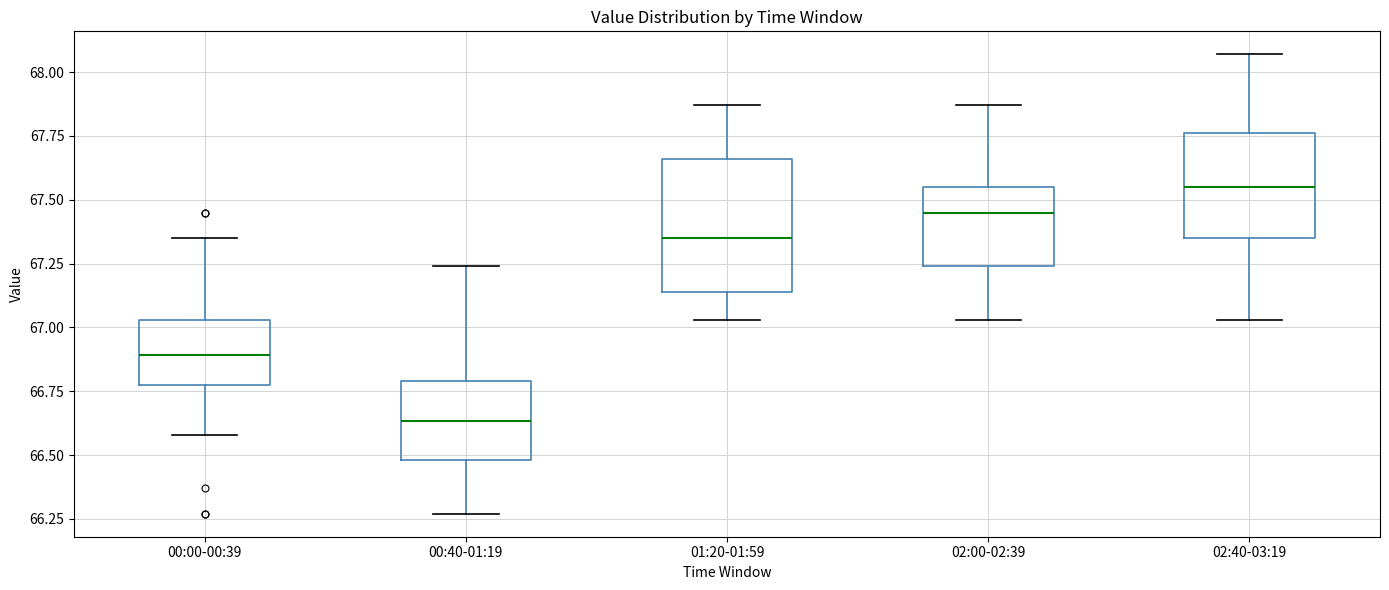

Which box's median line is the lowest?

00:40-01:19